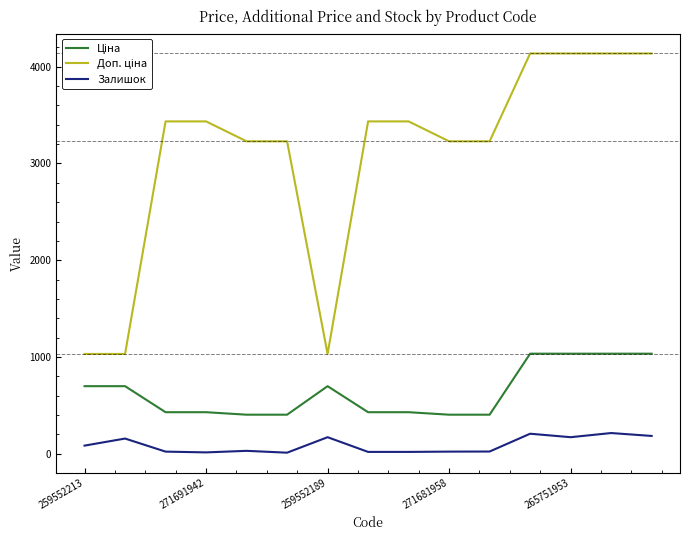

How many lines are shown in the chart?

3